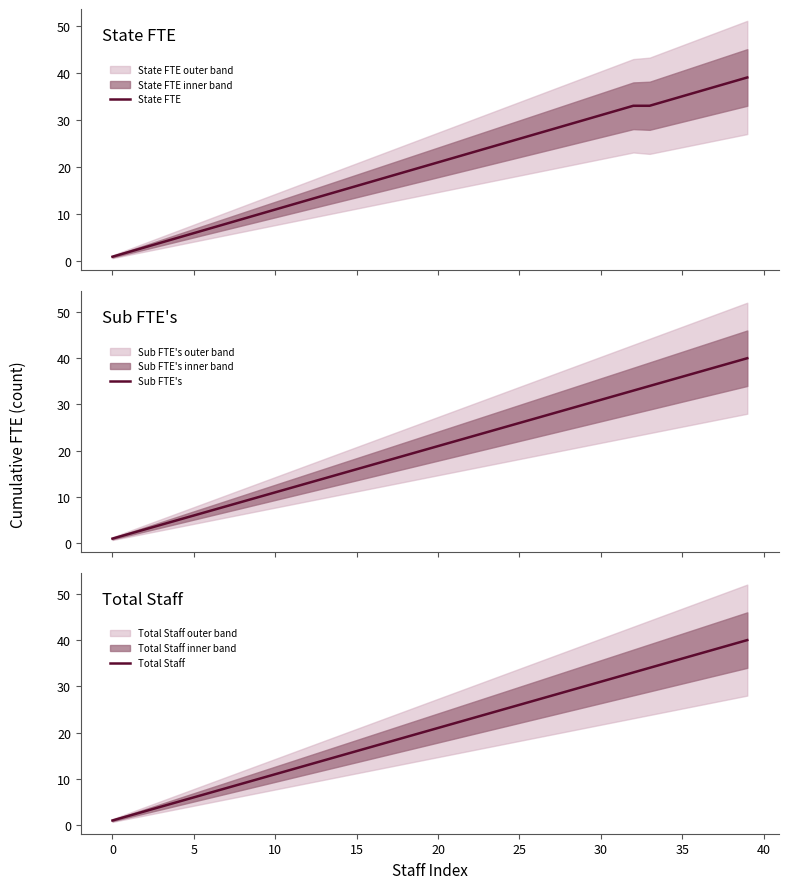

What is the average value of the Total Staff series?

20